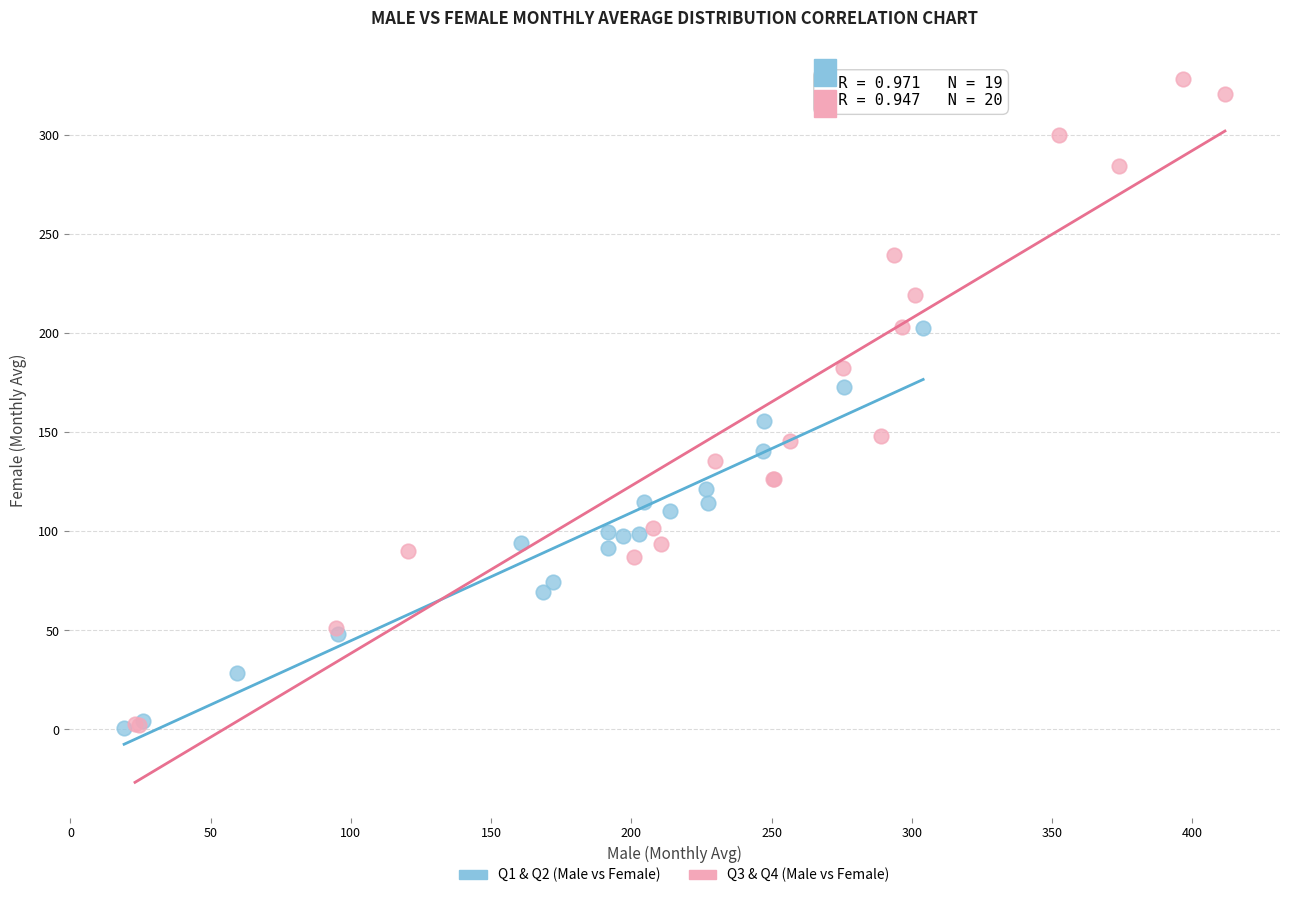

Which series reaches the maximum Y coordinate?

Q3 & Q4 (Male vs Female)